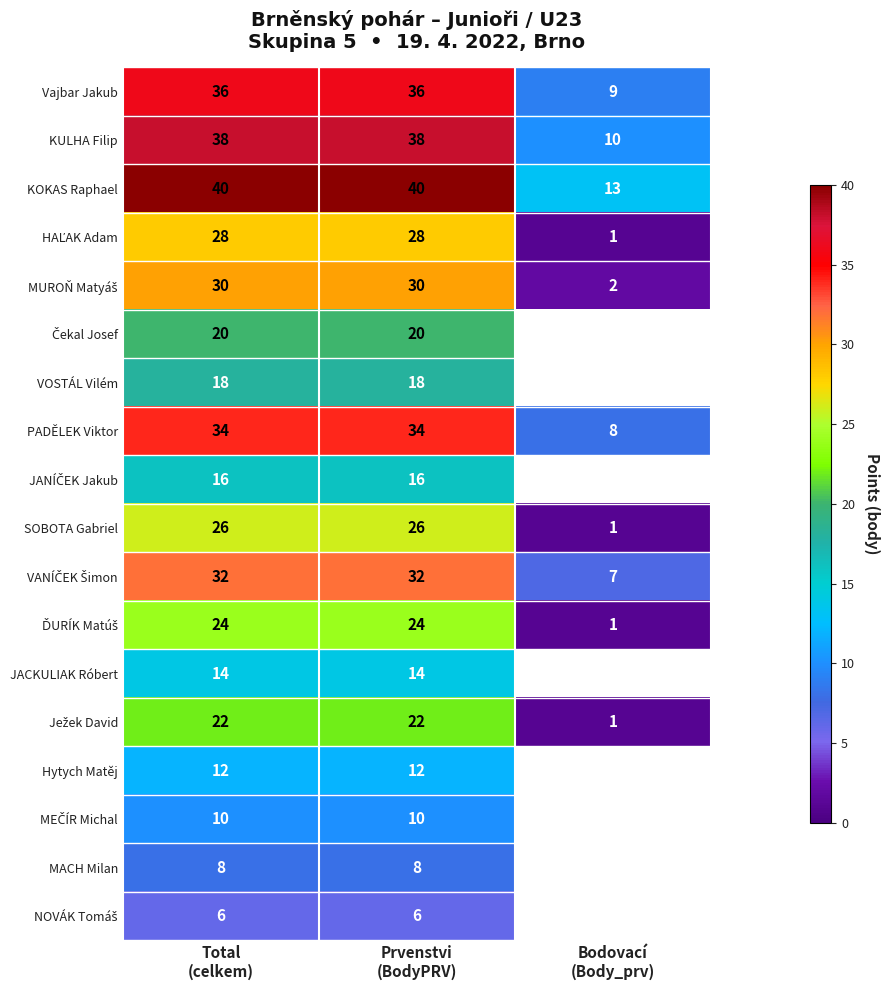

What is the average value of the KOKAS Raphael series?

31